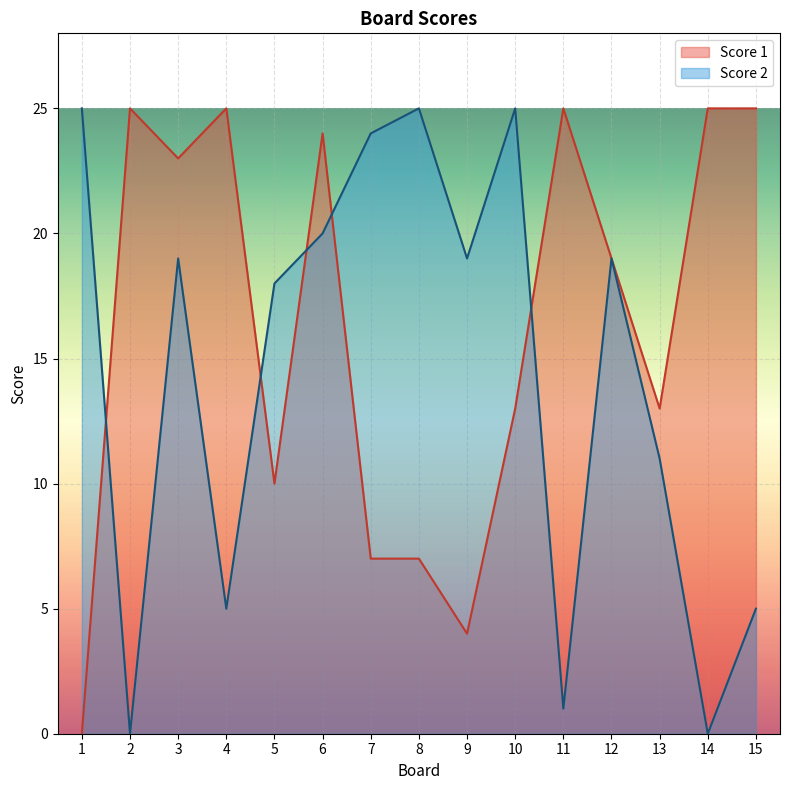

At how many categories does at least one series exceed 2?

15